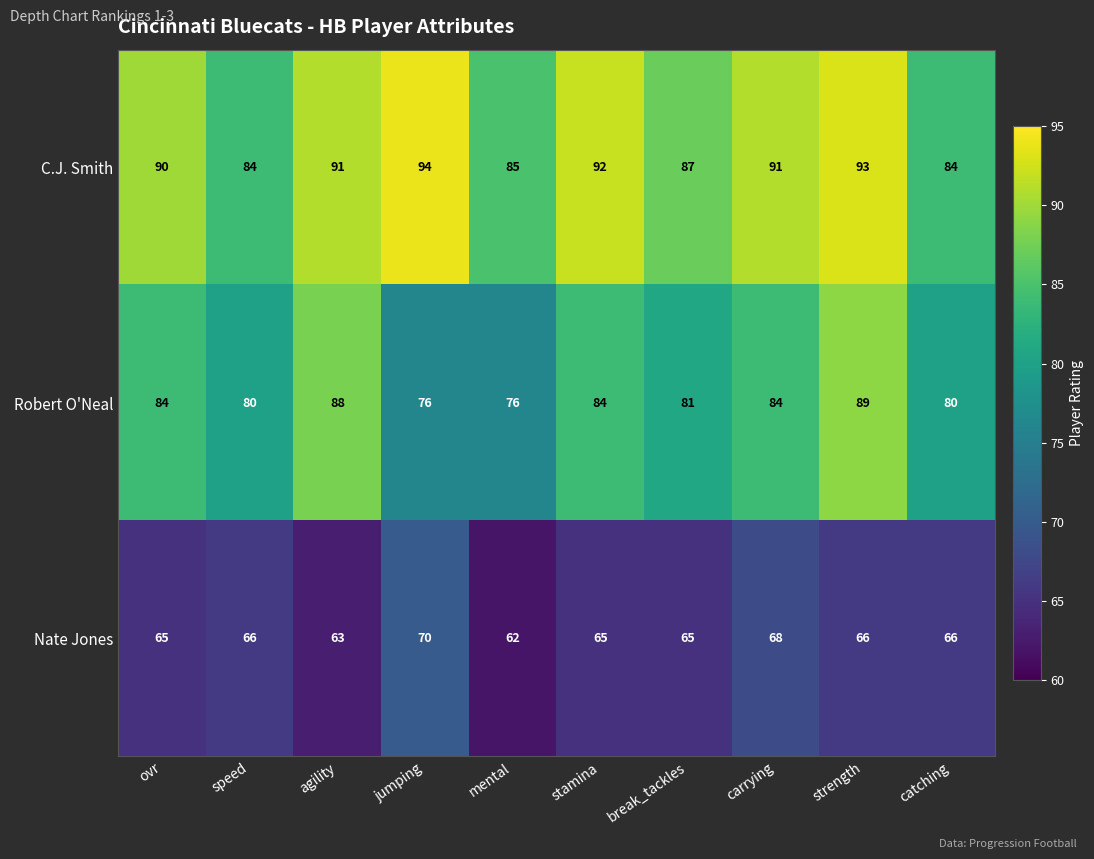

How many distinct data groups are displayed?

3